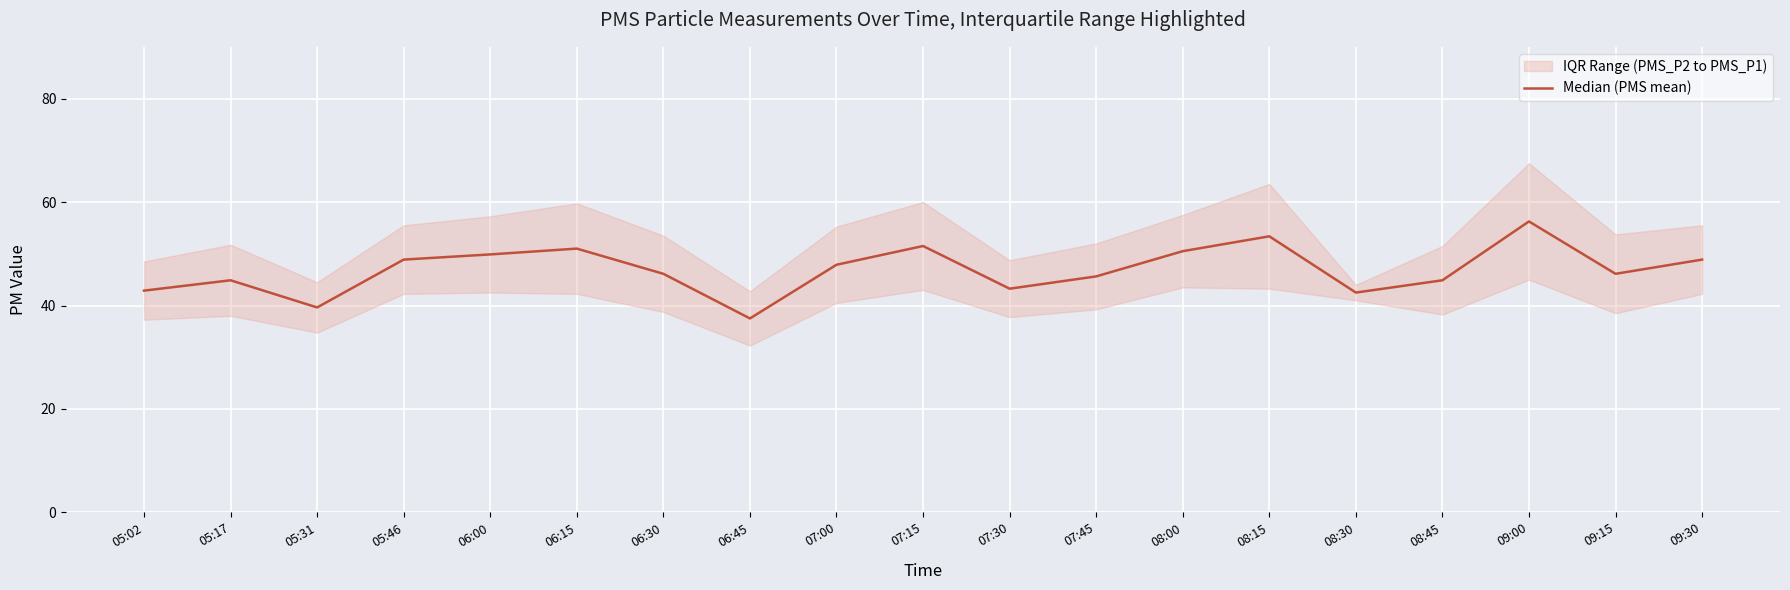

What is the smallest value displayed?

37.5